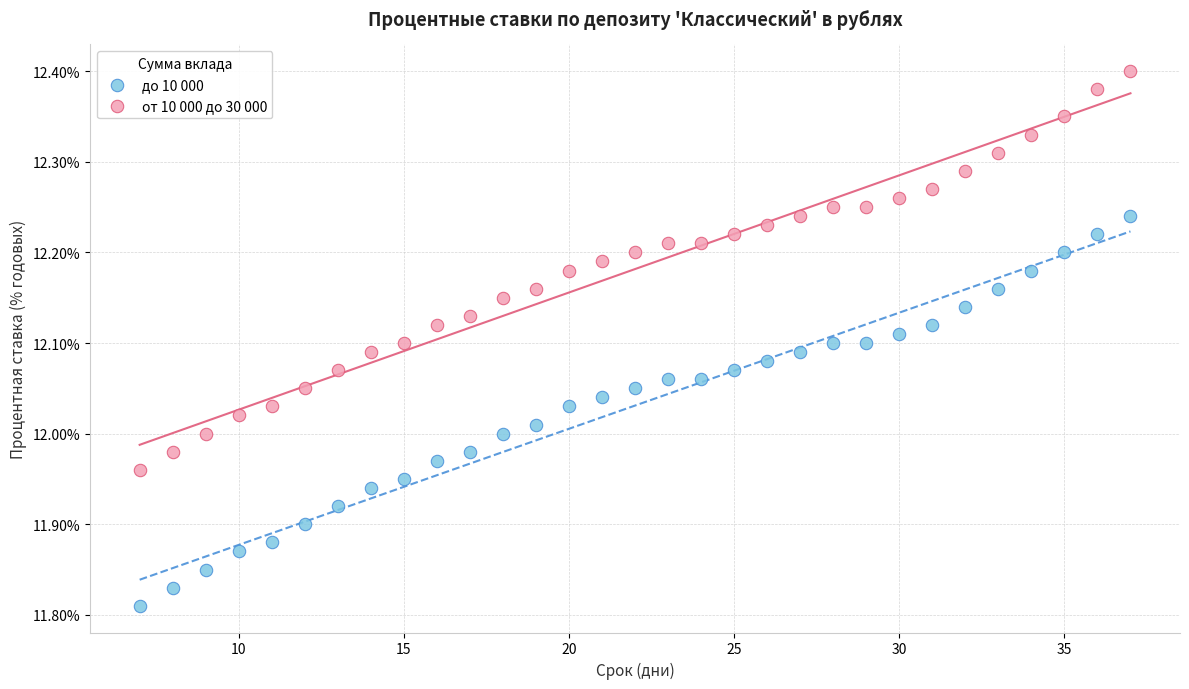

Across all data points, what is the range of X values (max minus min)?

30.0